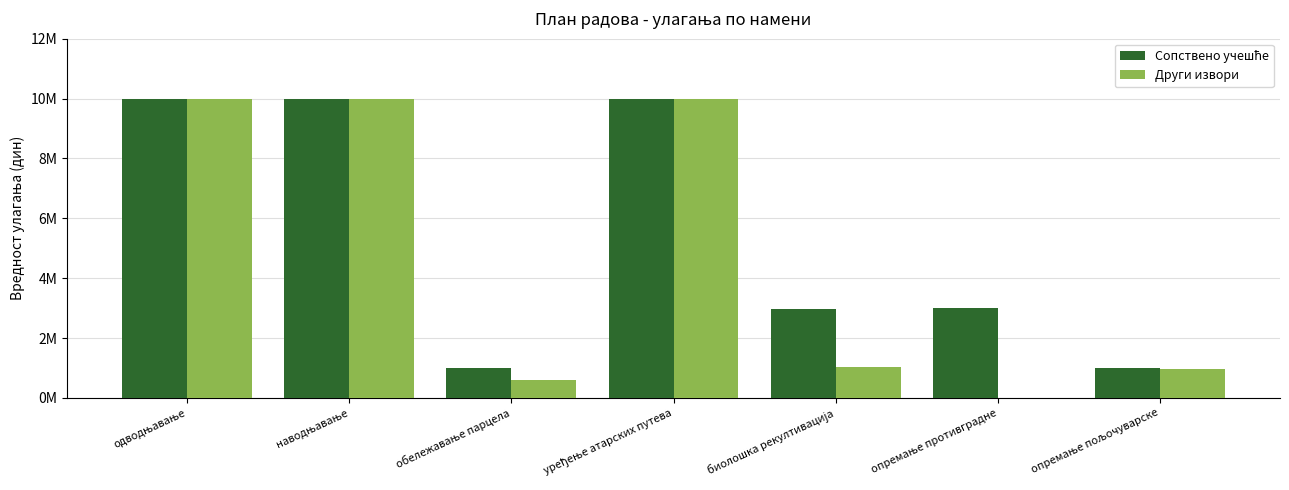

Reading left to right, list all the values displayed in this chart.

Сопствено учешће: одводњавање=10000000	наводњавање=10000000	обележавање парцела=1000000	уређење атарских путева=10000000	биолошка рекултивација=2960000	опремање противградне=3000000	опремање пољочуварске=1000000
Други извори: одводњавање=10000000	наводњавање=10000000	обележавање парцела=600000	уређење атарских путева=10000000	биолошка рекултивација=1040000	опремање противградне=0	опремање пољочуварске=960000